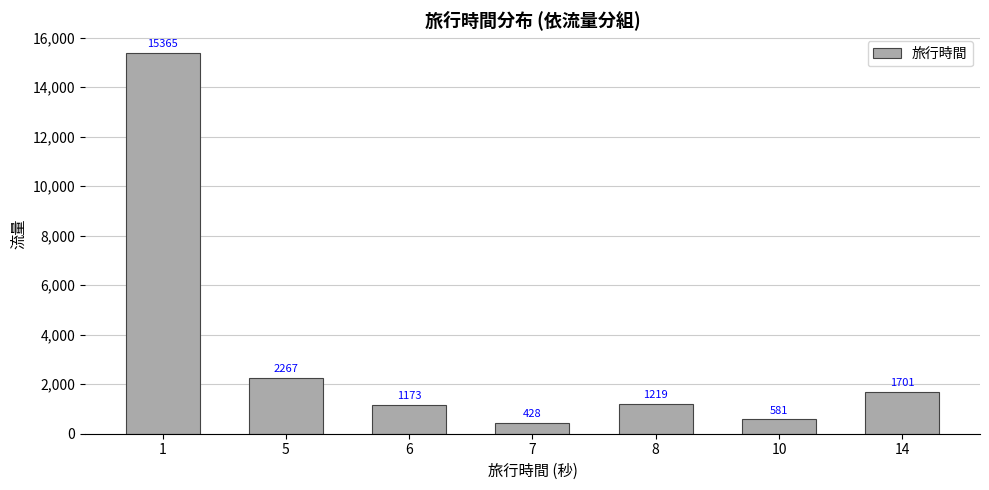

What is the smallest value displayed?

428